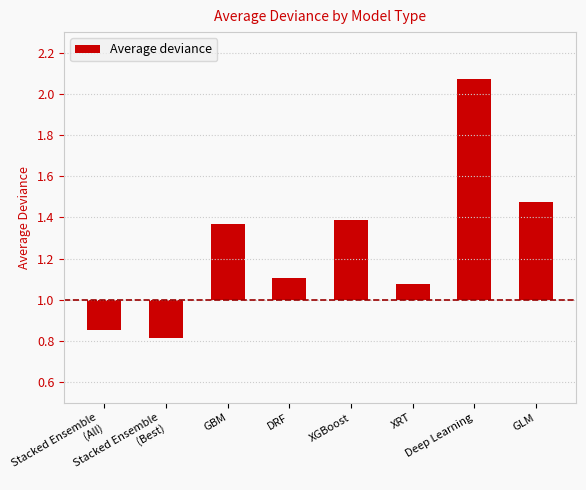

What position from the right is XGBoost?

4